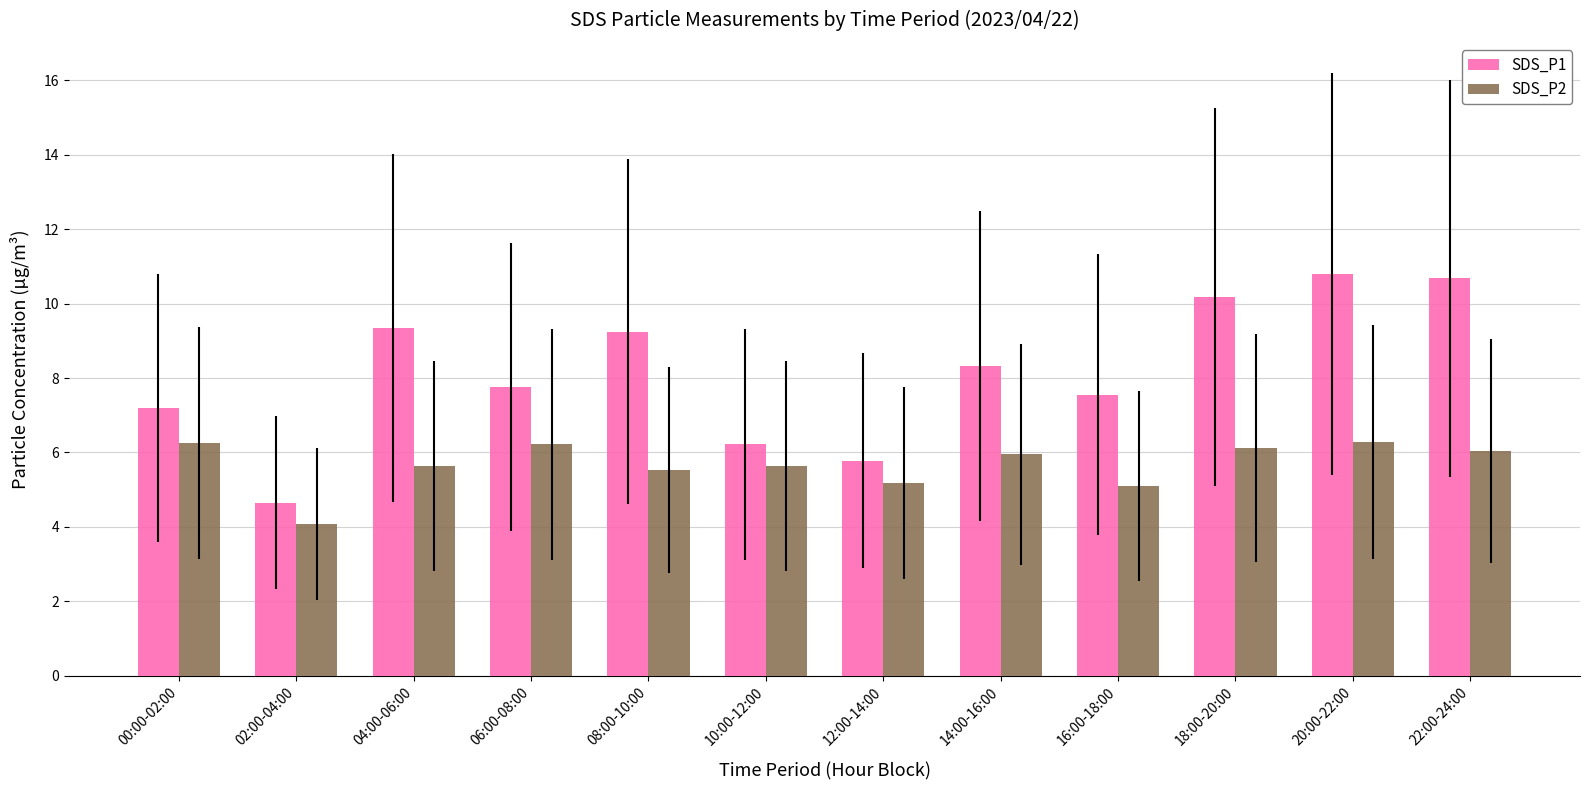

How many categories are shown in the chart?

12